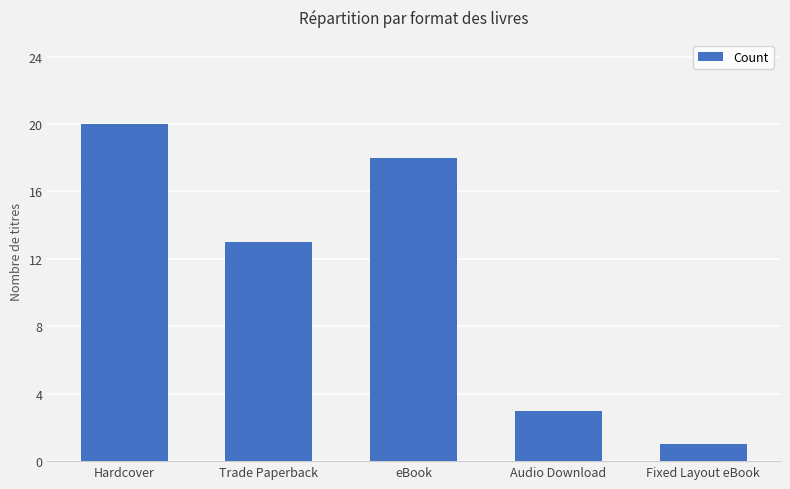

How many values are below 13?

2